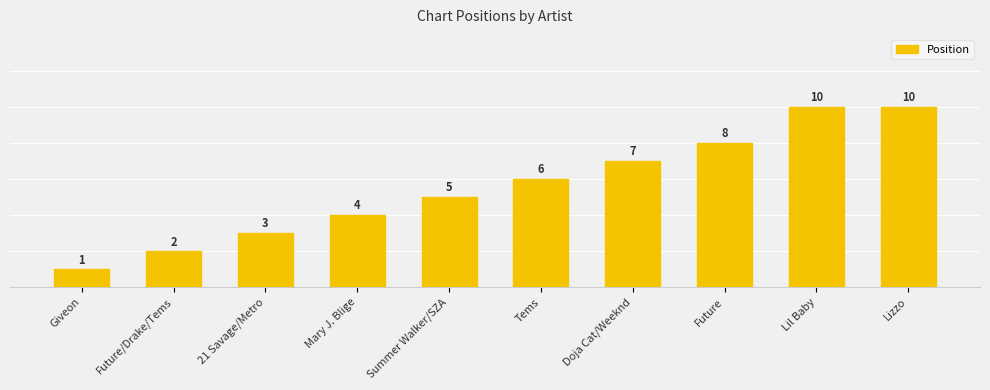

Reading left to right, transcribe all the data shown in this chart.

1	2	3	4	5	6	7	8	10	10